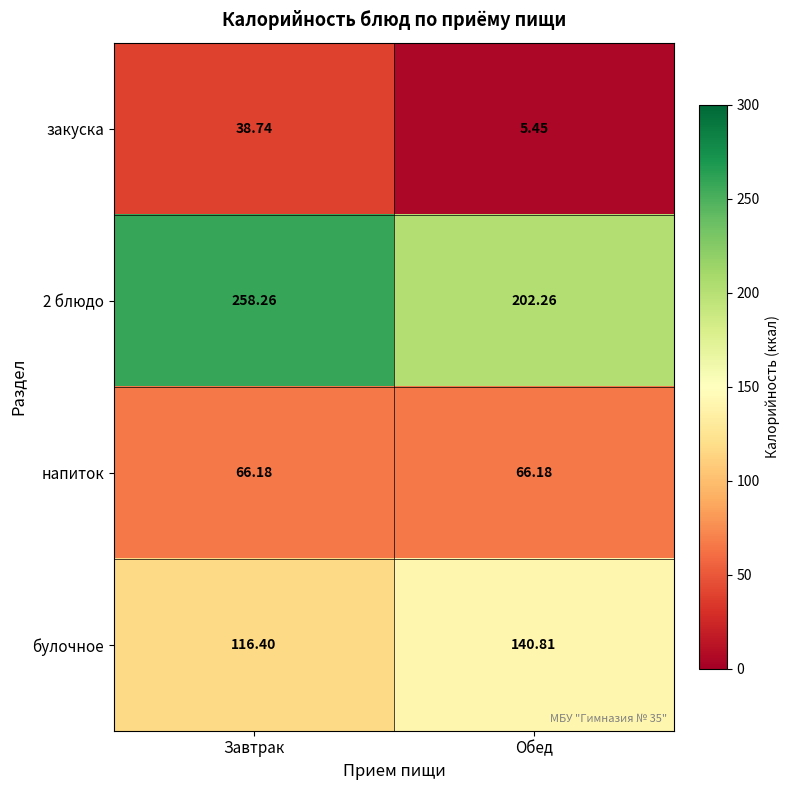

Which series has the largest total across all categories?

2 блюдо